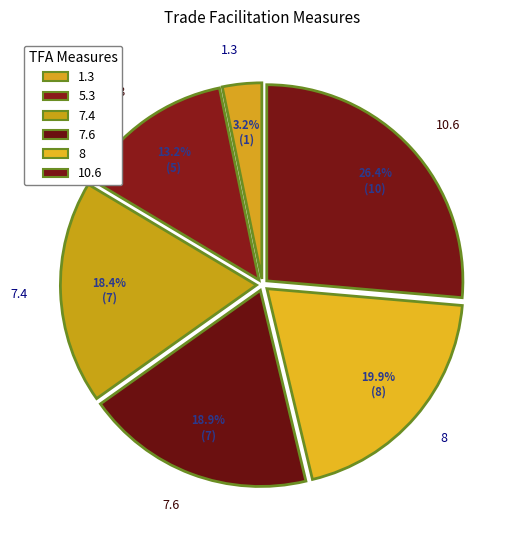

To the nearest percent, what is the difference between the largest and smallest slice percentages?

23%